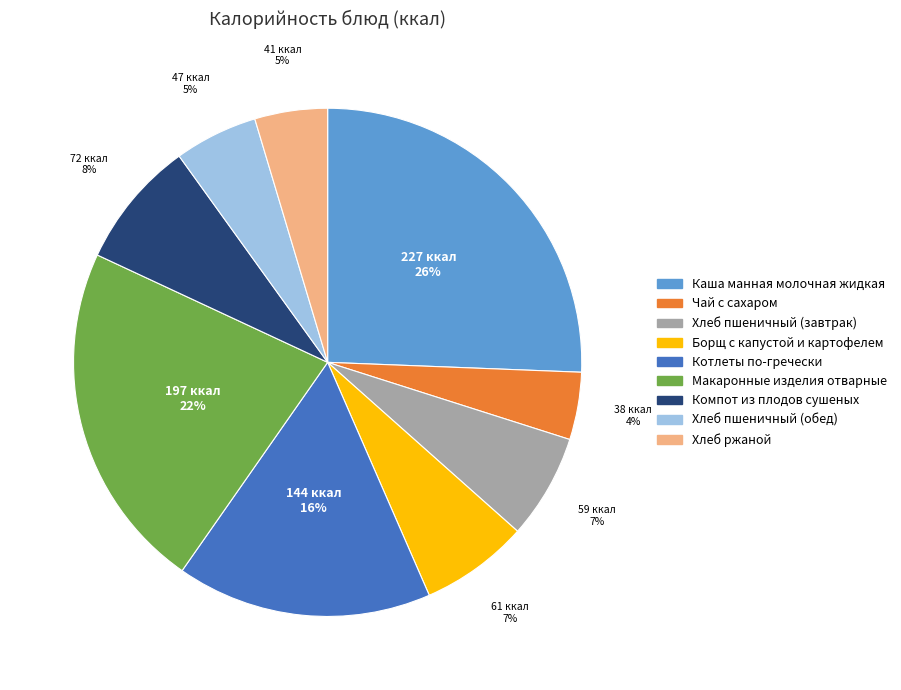

To the nearest percent, what percentage of the pie is Чай с сахаром?

4%